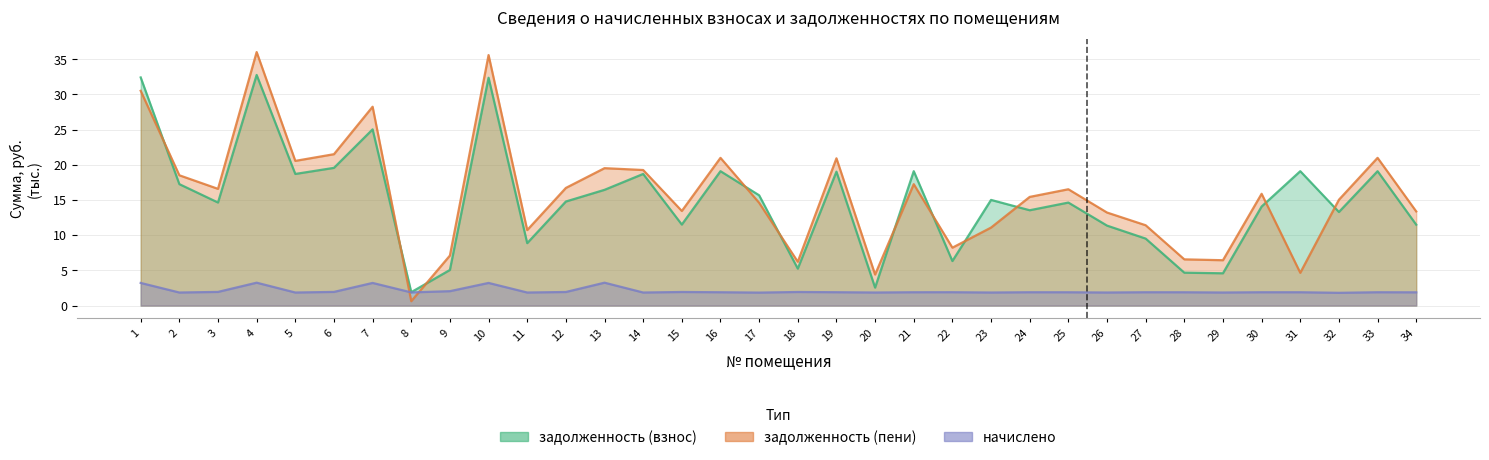

Reading left to right, extract all data points from this chart.

задолженность (взнос): 32.4	17.3	14.6	32.8	18.7	19.6	25.0	1.9	5.1	32.4	8.9	14.8	16.4	18.7	11.5	19.1	15.7	5.2	19.0	2.6	19.1	6.3	15.0	13.5	14.6	11.4	9.5	4.7	4.6	14.1	19.1	13.3	19.1	11.5
задолженность (пени): 30.5	18.5	16.6	36.0	20.6	21.5	28.3	0.6	7.1	35.6	10.7	16.7	19.5	19.3	13.4	21.0	14.6	6.2	20.9	4.4	17.2	8.2	11.1	15.4	16.5	13.2	11.4	6.6	6.4	15.9	4.7	15.0	21.0	13.4
начислено: 3.2	1.9	1.9	3.3	1.9	1.9	3.2	1.9	2.0	3.2	1.9	1.9	3.3	1.9	1.9	1.9	1.8	1.9	1.9	1.9	1.9	1.9	1.9	1.9	1.9	1.9	1.9	1.9	1.9	1.9	1.9	1.8	1.9	1.9